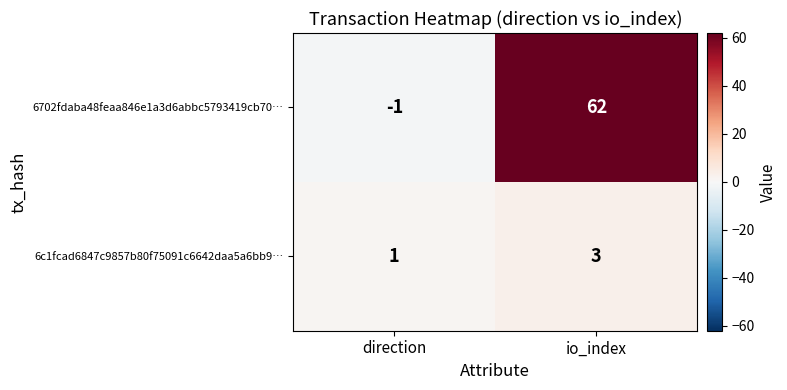

At which label is 6c1fcad6847c9857b80f75091c6642daa5a6bb9… closest to 2?

direction